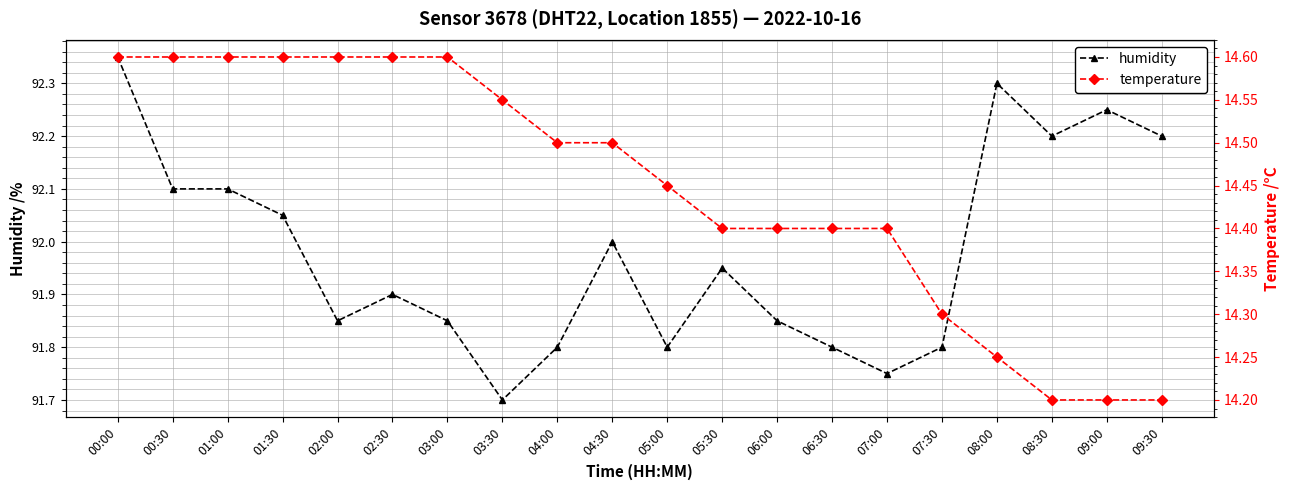

True or false: temperature and humidity cross at least once.

False